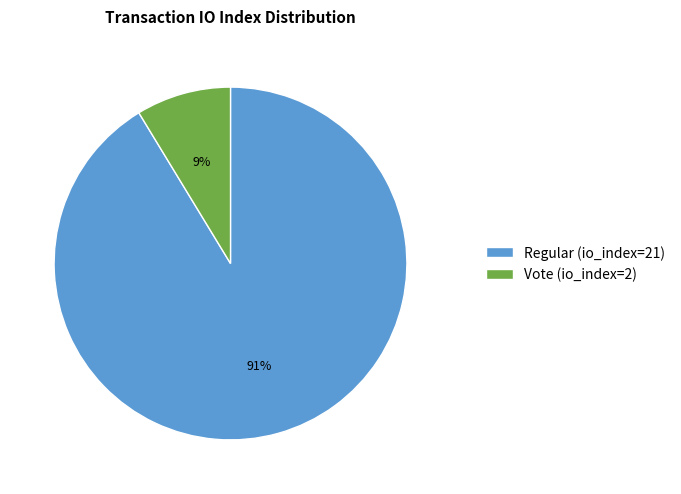

Which slice is the largest?

Regular (io_index=21)